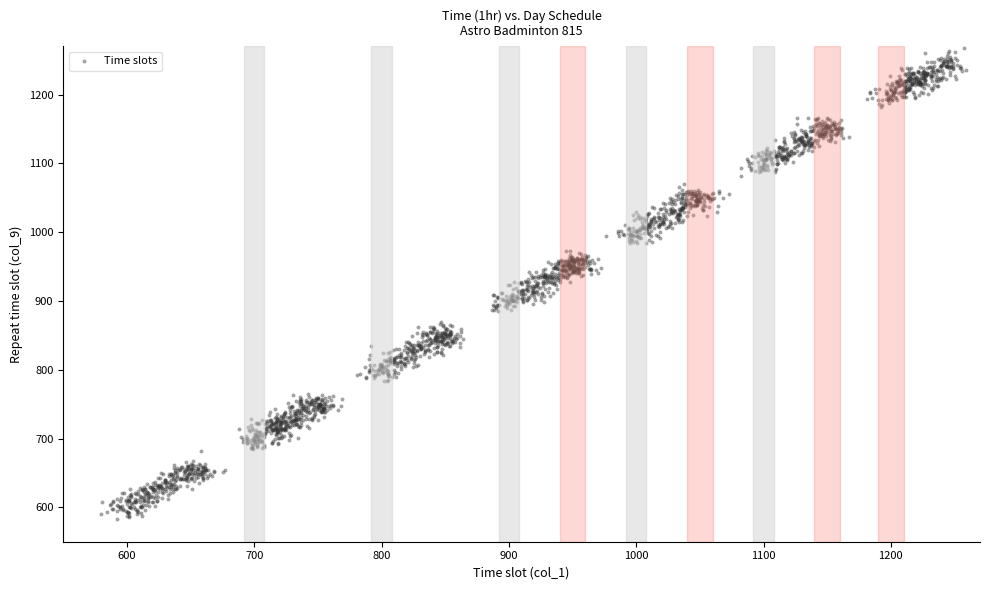

What is the range of Y values (max minus min)?

683.6